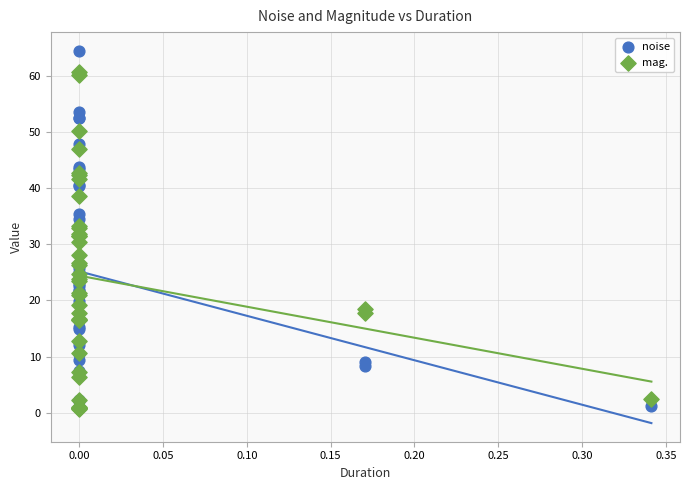

Which series reaches the minimum Y coordinate?

mag.